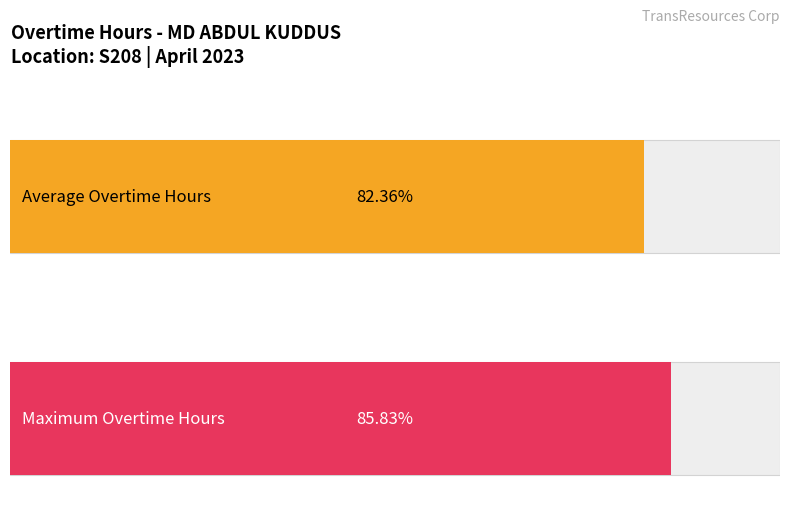

Is it true that the value at Day 5 is 15.8?

False